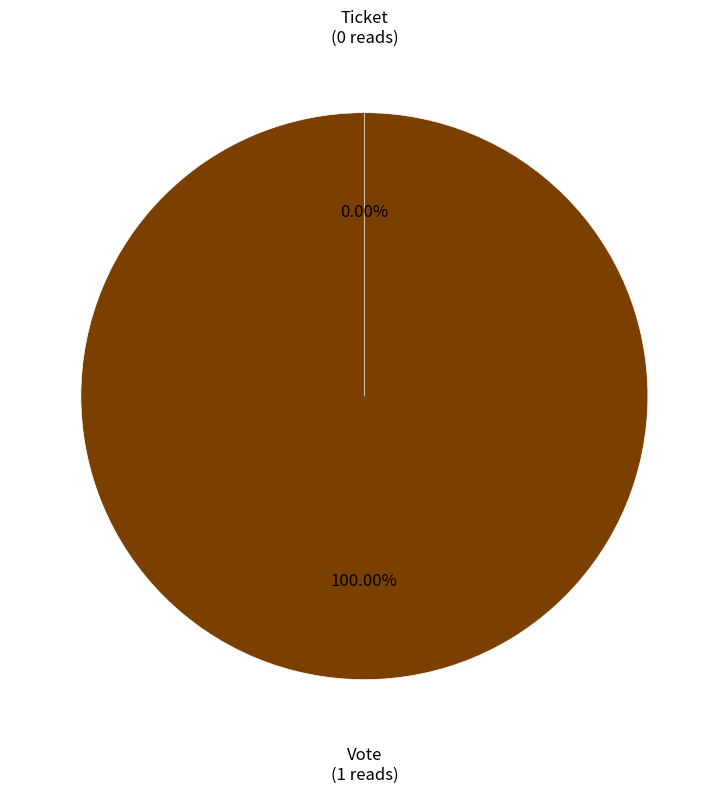

Is there a majority slice in this chart?

Yes